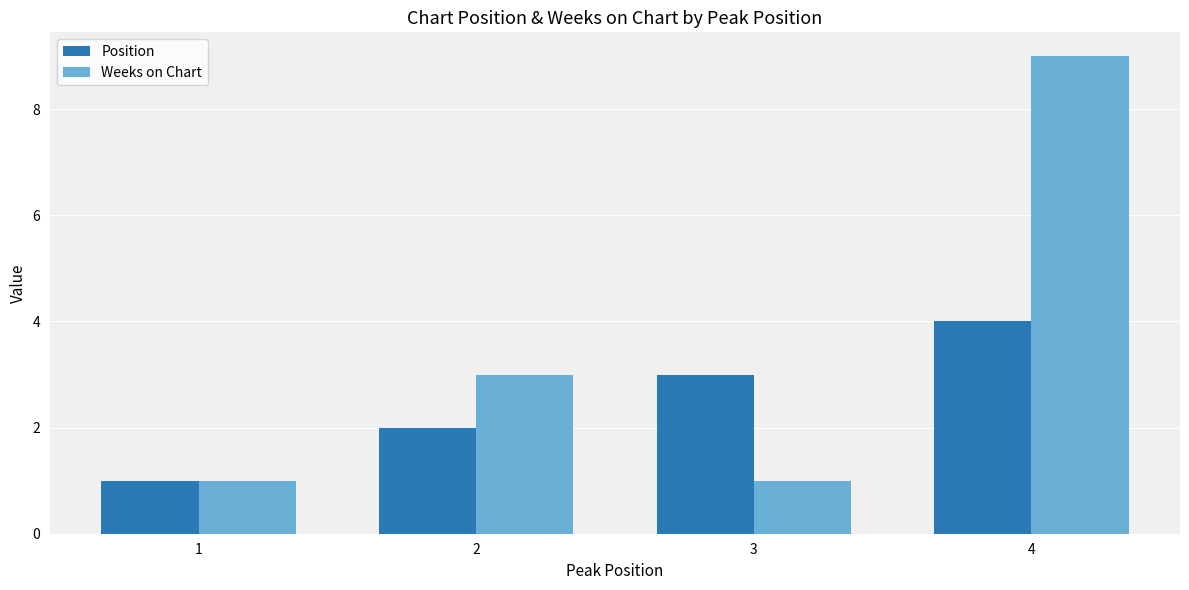

What is the value of the Weeks on Chart bar at the 4th from the left?

9